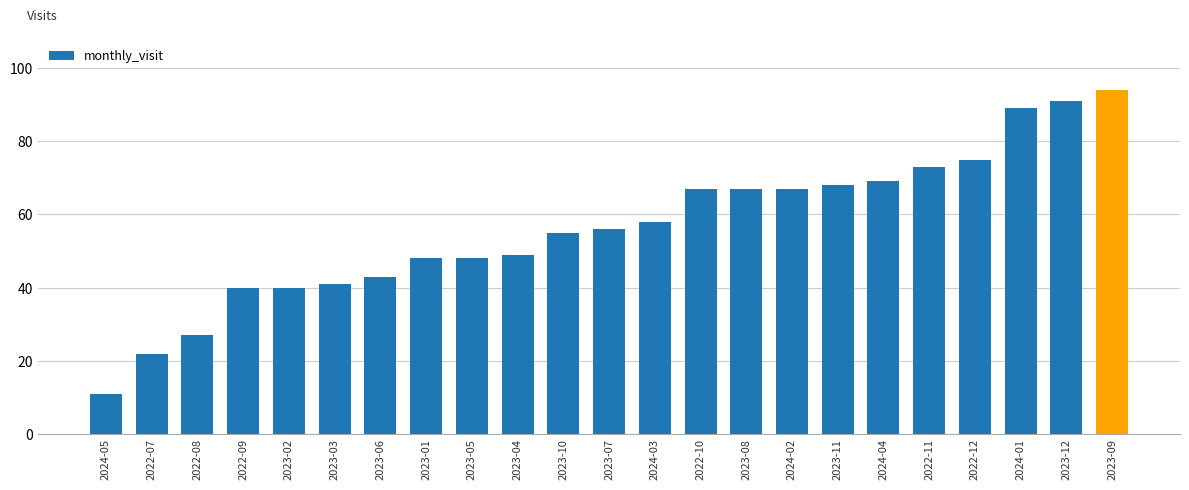

Reading left to right, list all the values displayed in this chart.

11	22	27	40	40	41	43	48	48	49	55	56	58	67	67	67	68	69	73	75	89	91	94